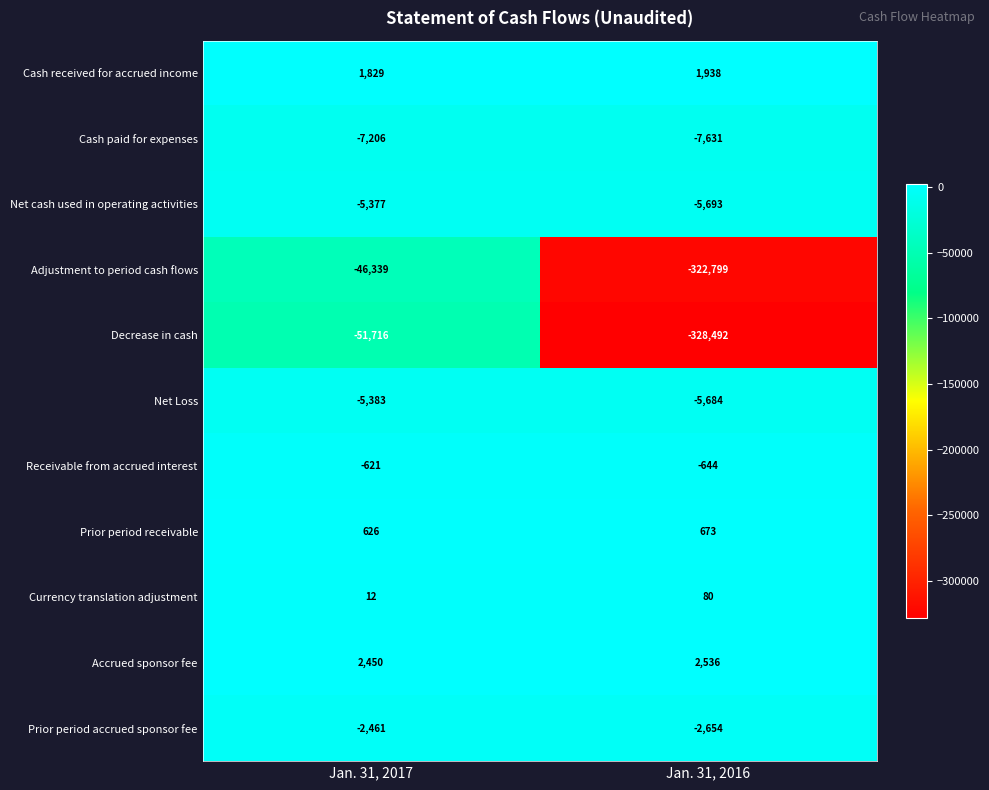

What is the spread (max minus min) of values at Jan. 31, 2017?

54166